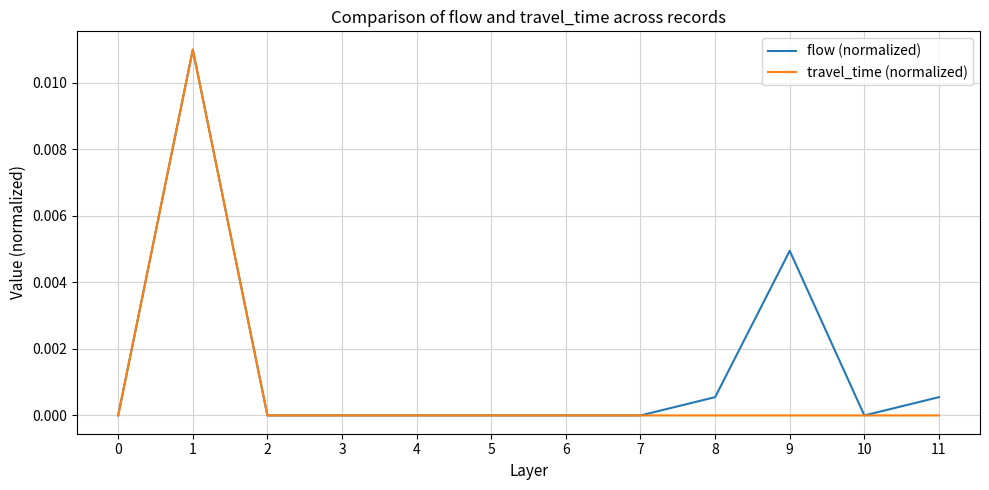

The flow (normalized) series shows 0.0 at 5. True or false?

True